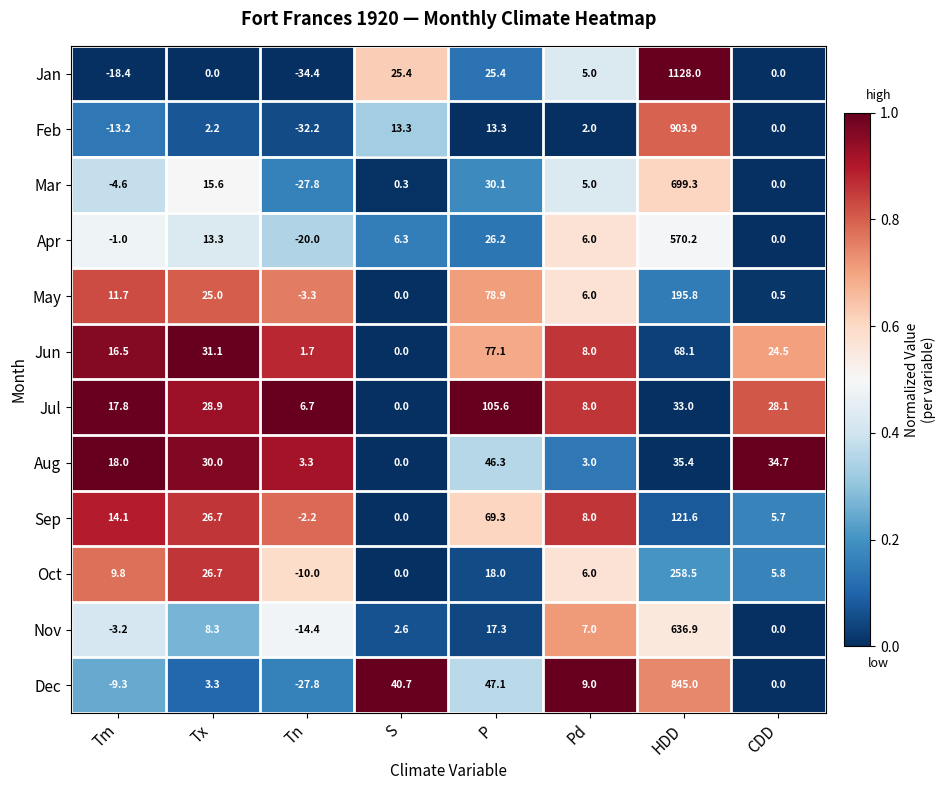

Between S and CDD, which series saw the biggest shift?

Dec